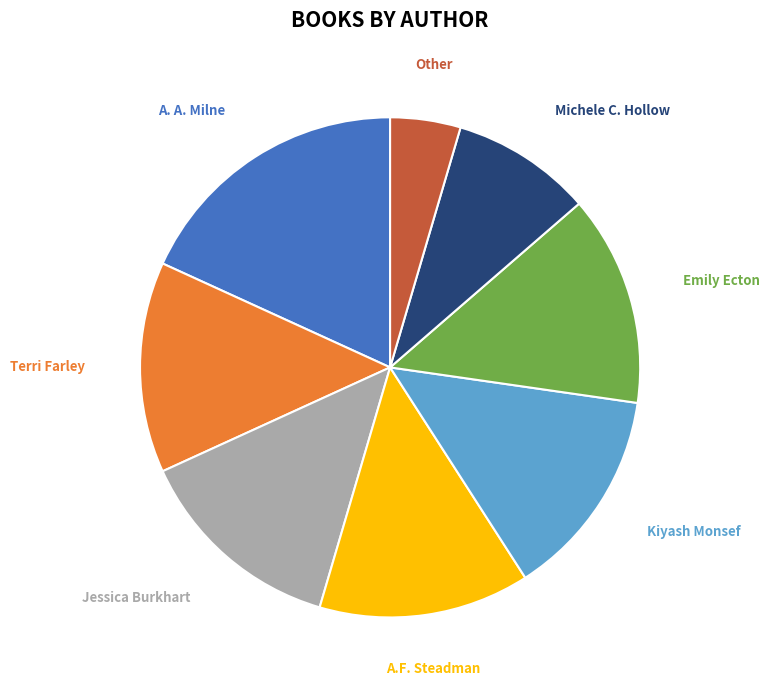

How many segments does this pie chart have?

8